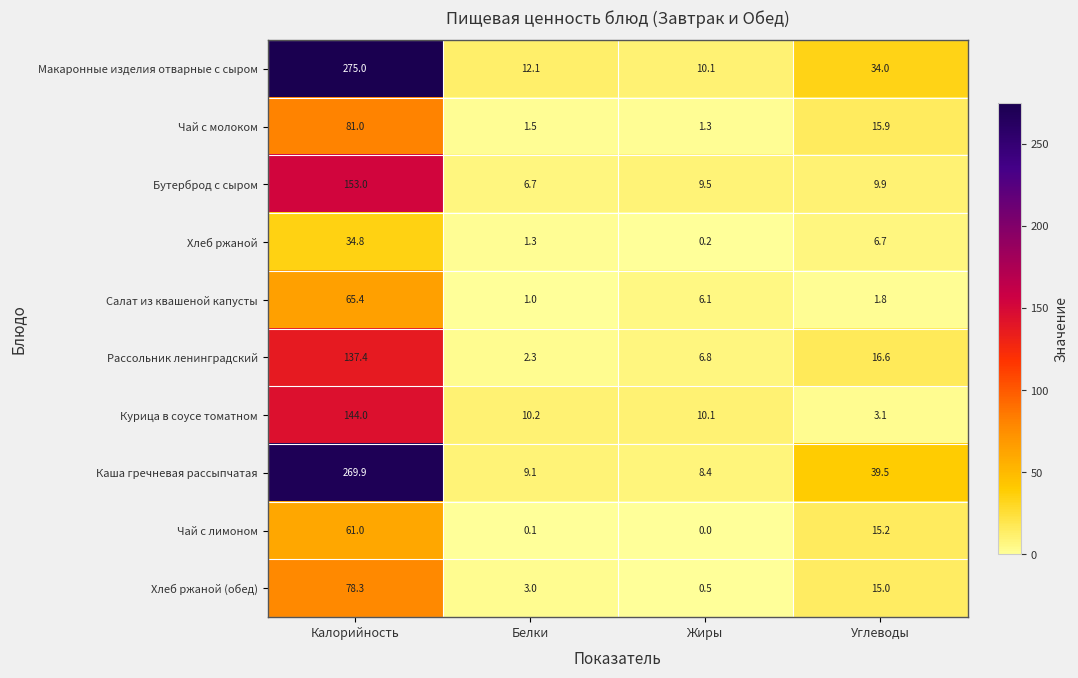

What is the difference between the highest and lowest values at Жиры?

10.1